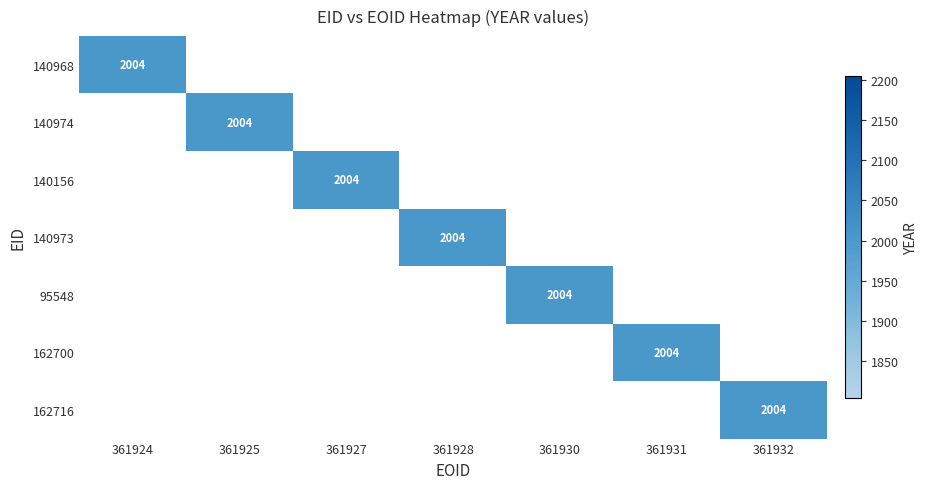

How many categories are shown in the chart?

7